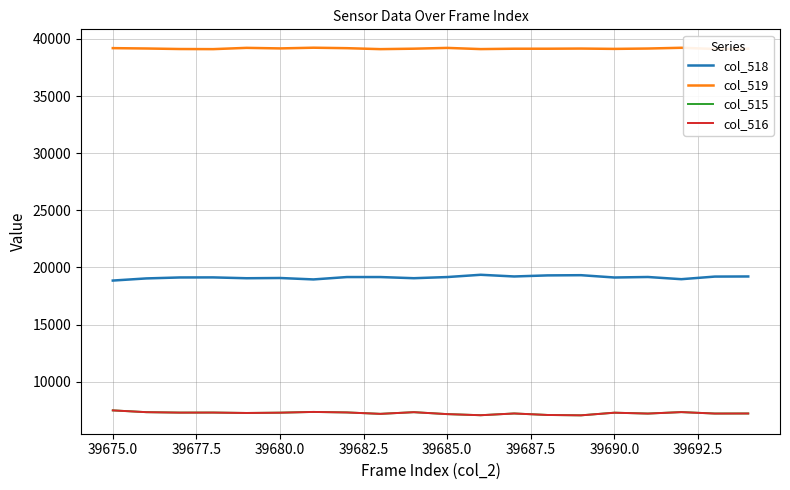

What is the maximum value for col_516?

7491